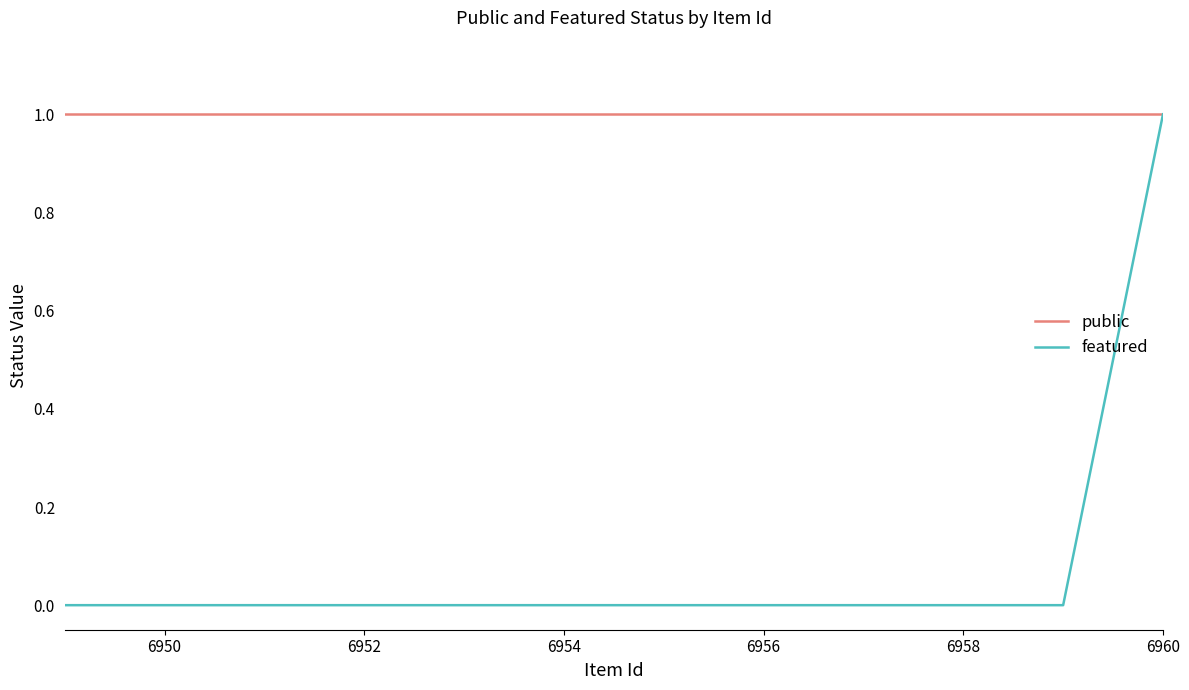

Does the chart have visible grid lines?

No